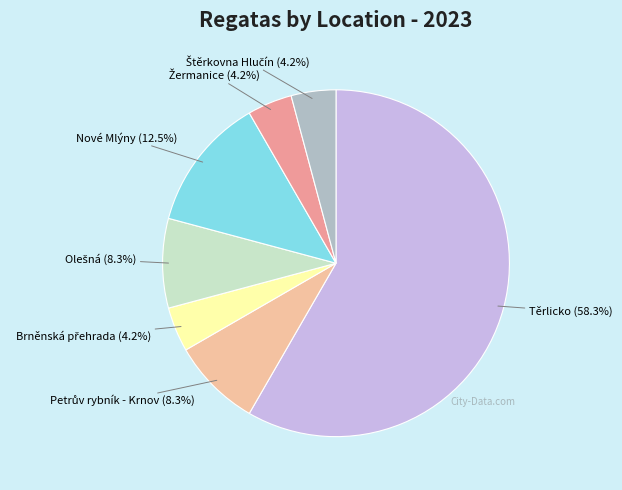

What is the largest slice in the pie chart?

Těrlicko